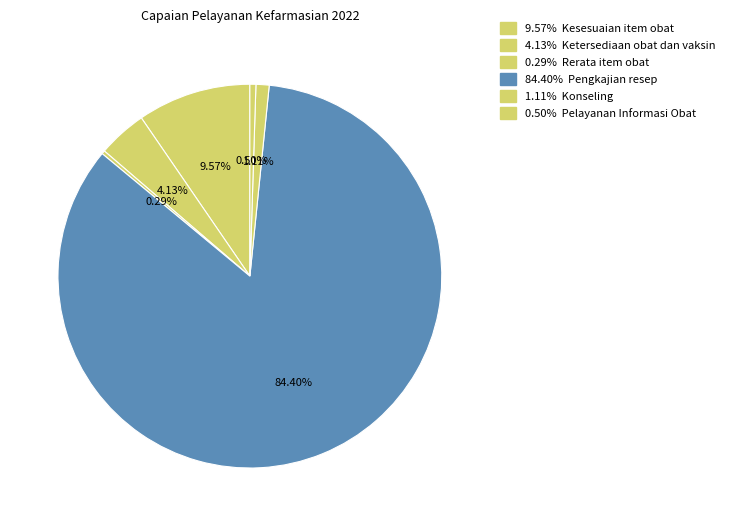

Count the number of slices in the pie.

6